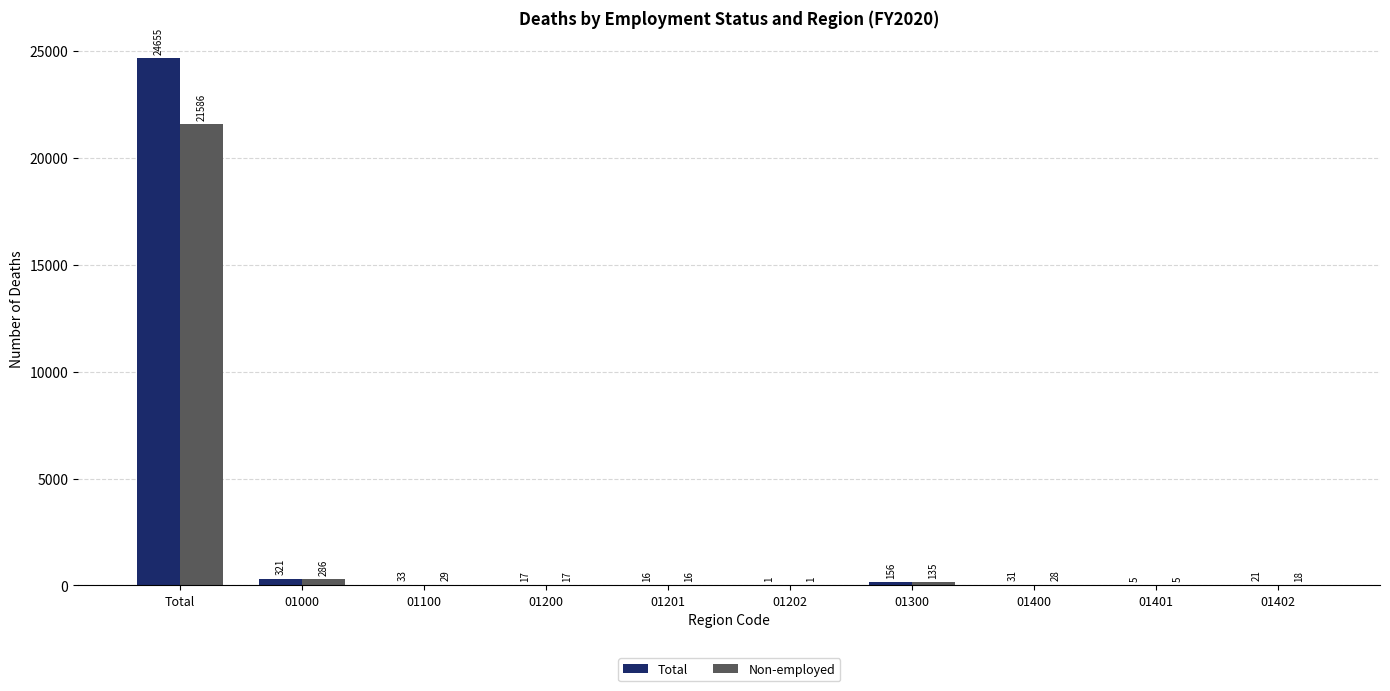

What is the sum of all Non-employed values?

22121